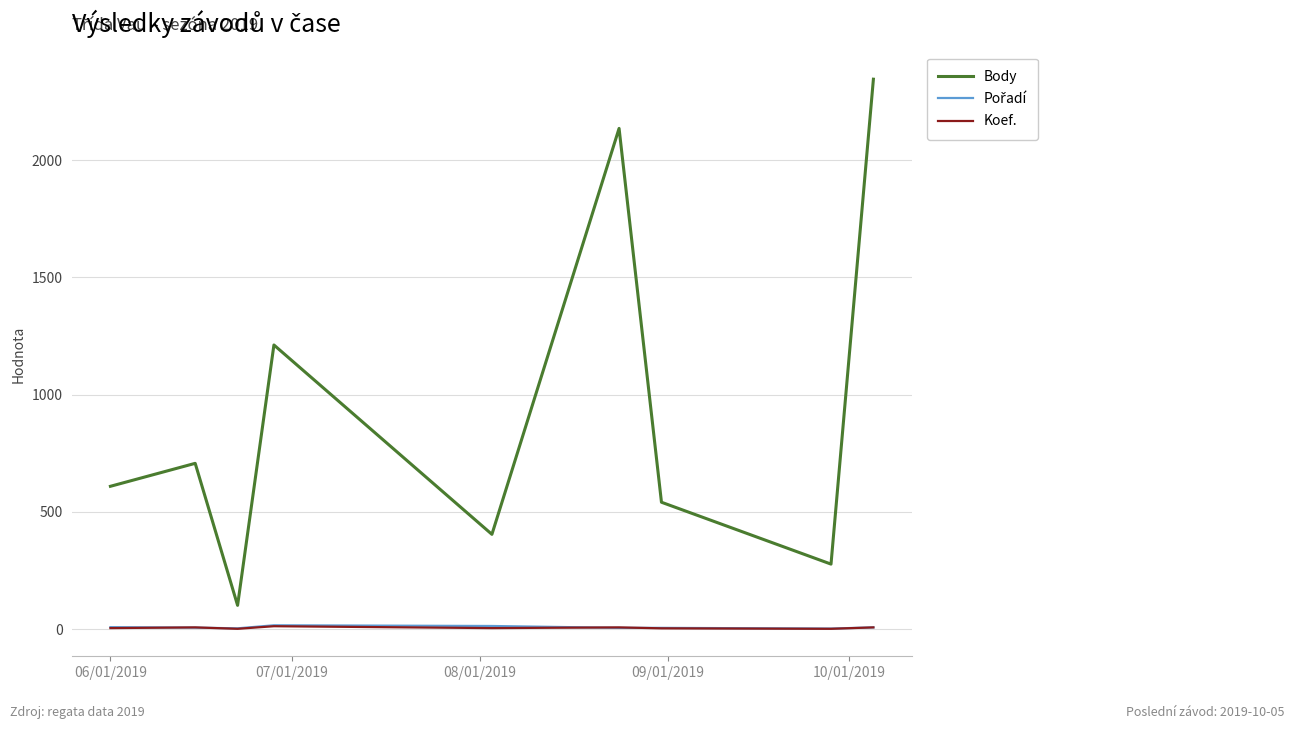

How many distinct data groups are displayed?

3